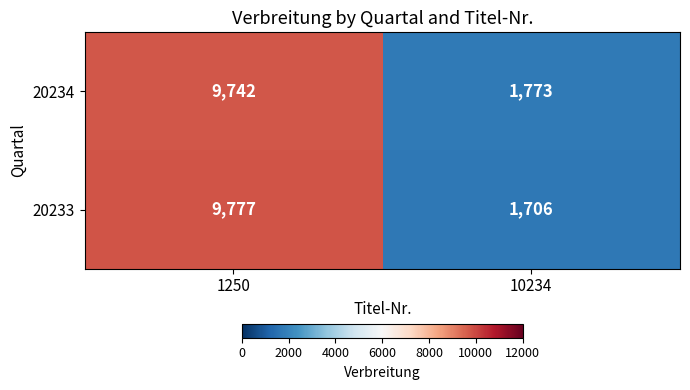

The 20233 series shows 1154 at 10234. True or false?

False